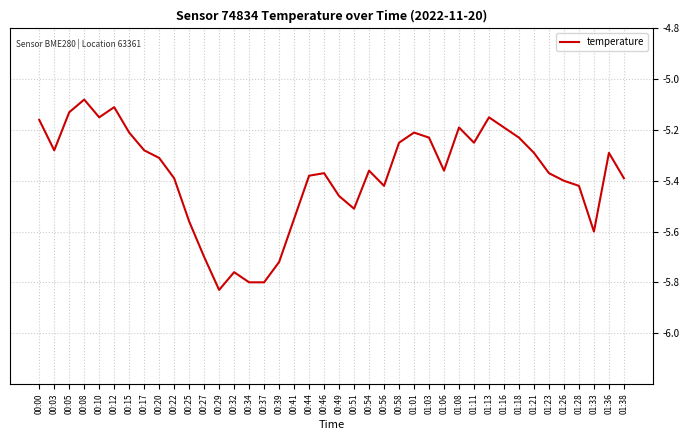

What is the sum of all values?

-215.1